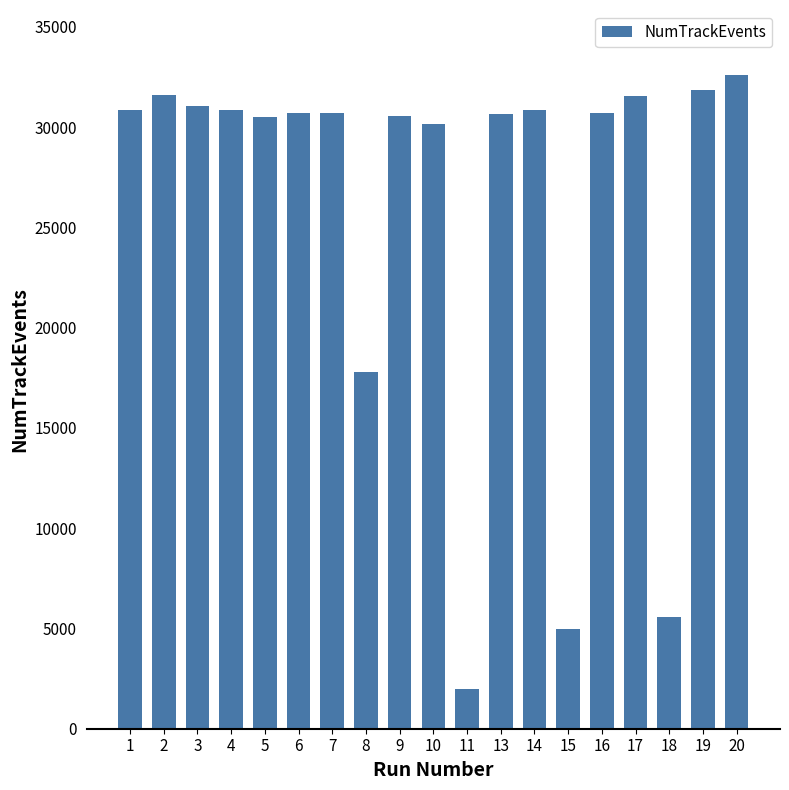

Is it true that the value at 13 is 15418?

False